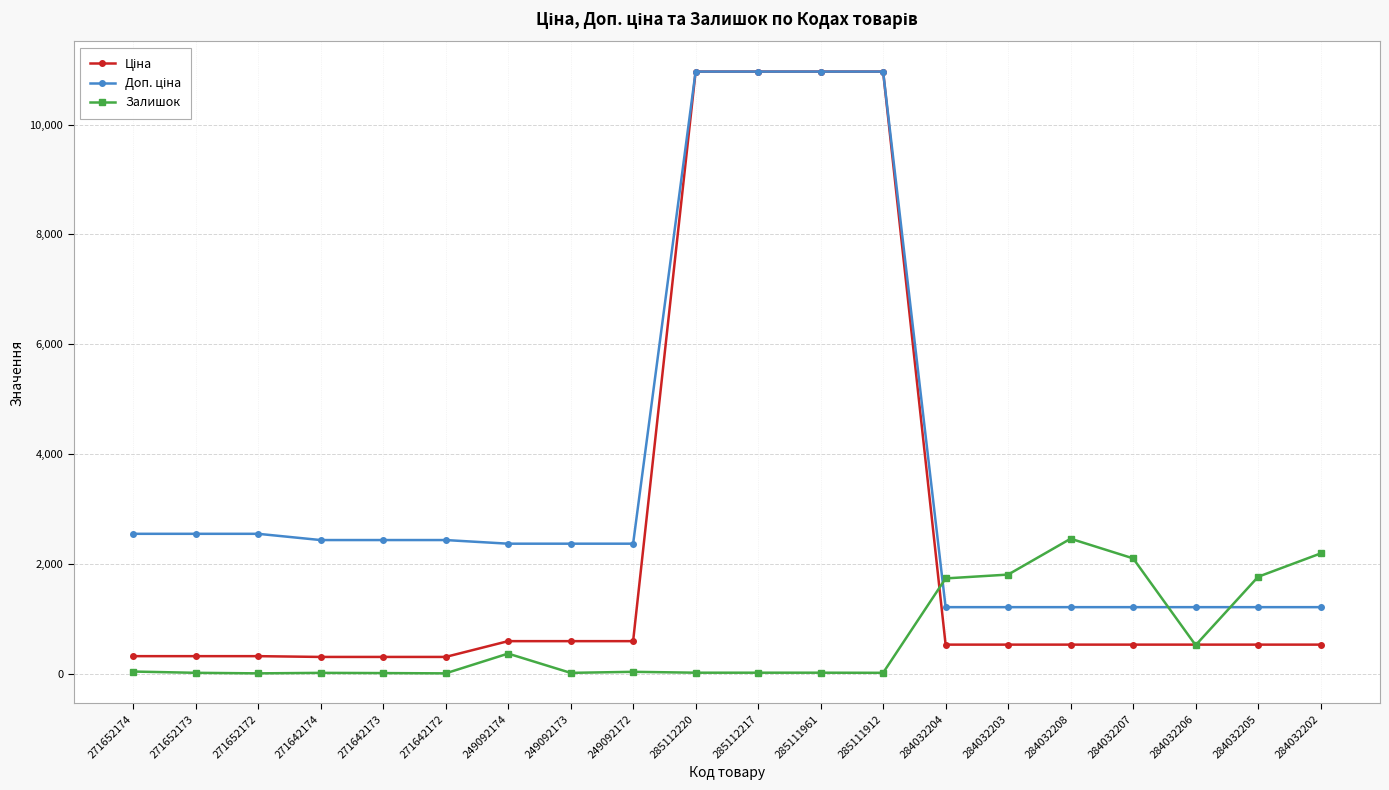

At how many categories does at least one series exceed 9723?

4